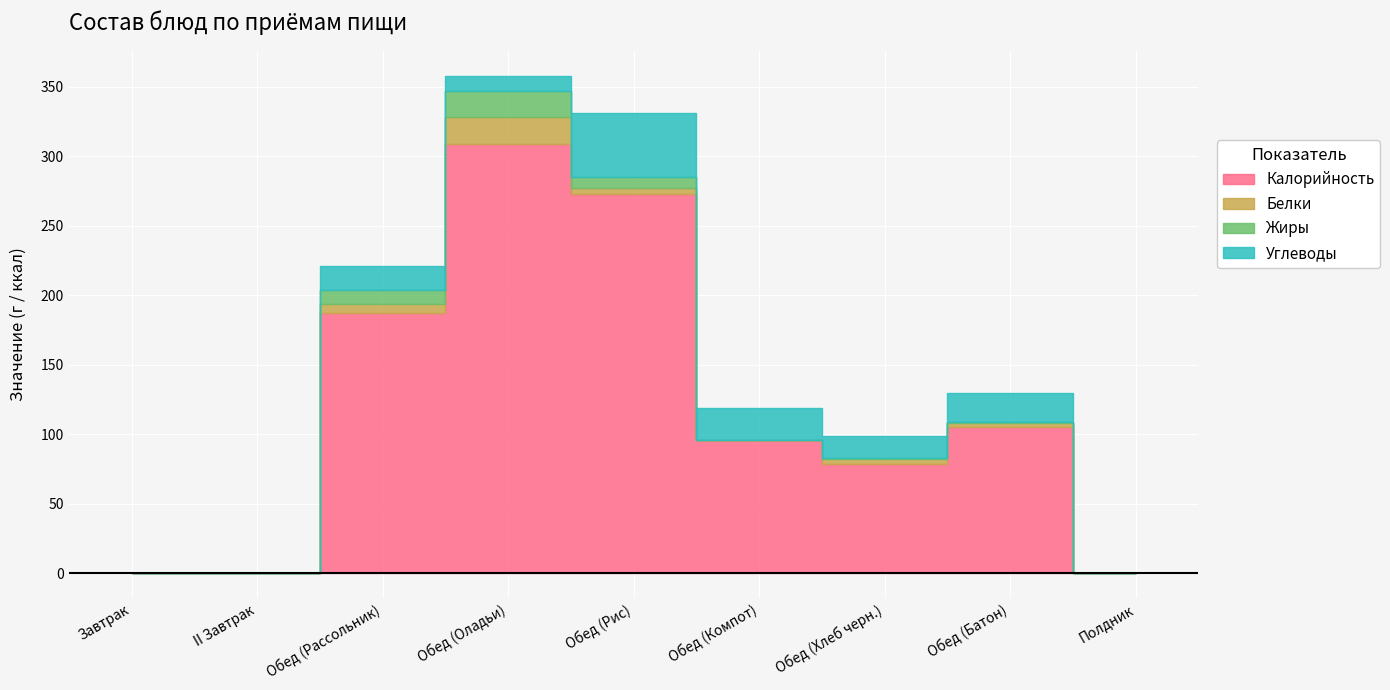

True or false: Жиры and Калорийность cross at least once.

False